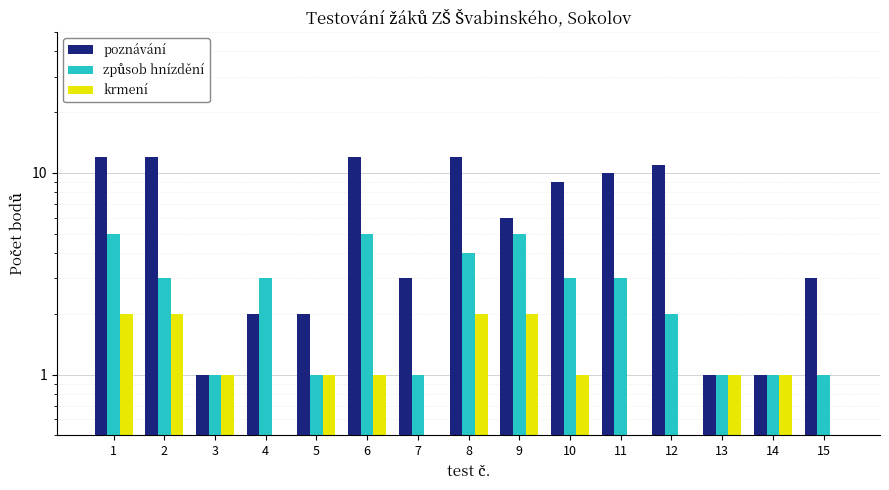

Are the bars grouped side by side (vs. stacked)?

Yes